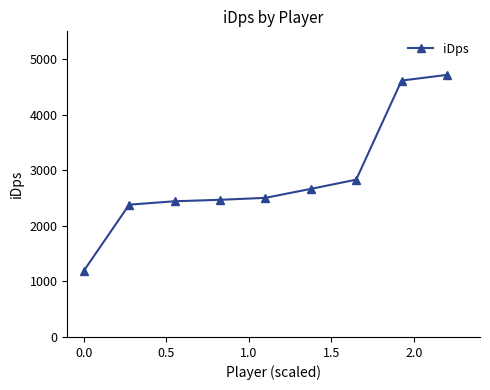

Count the number of values greater than 2503.

5